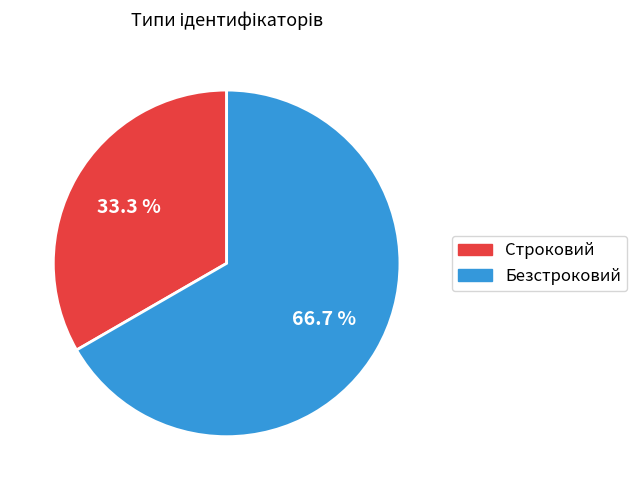

Rank the categories by value from lowest to highest.

Строковий, Безстроковий